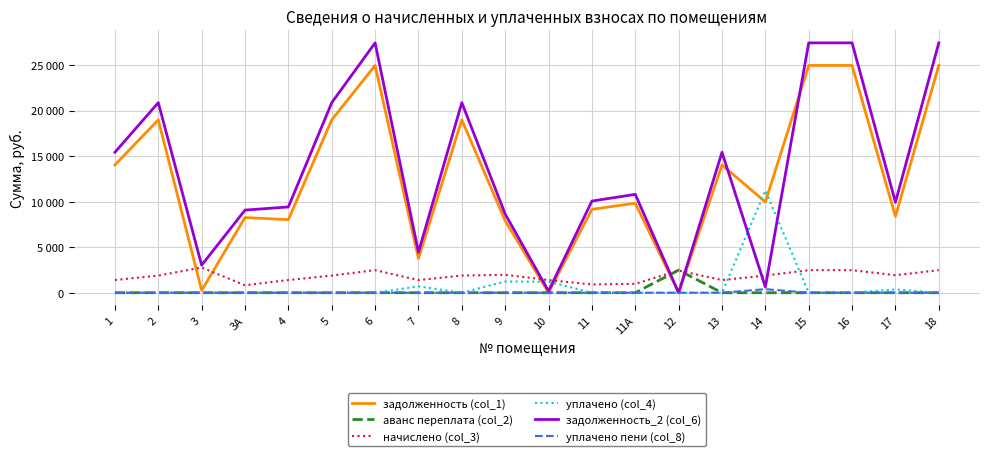

Does the chart display data point markers on the line(s)?

No